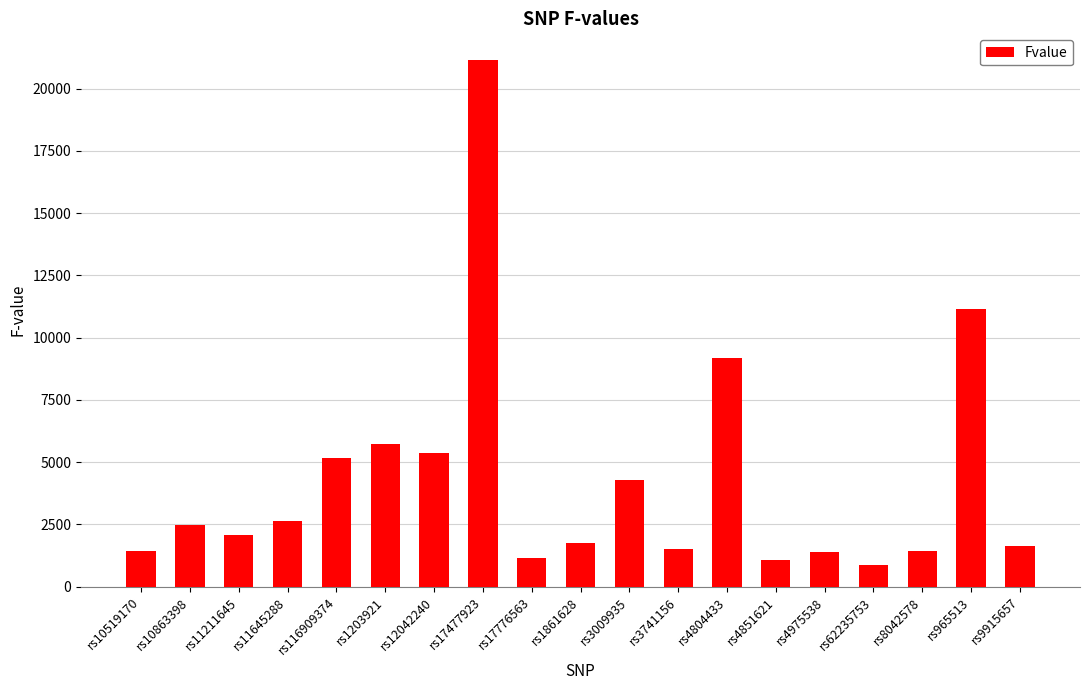

What is the approximate value at rs62235753?

887.0